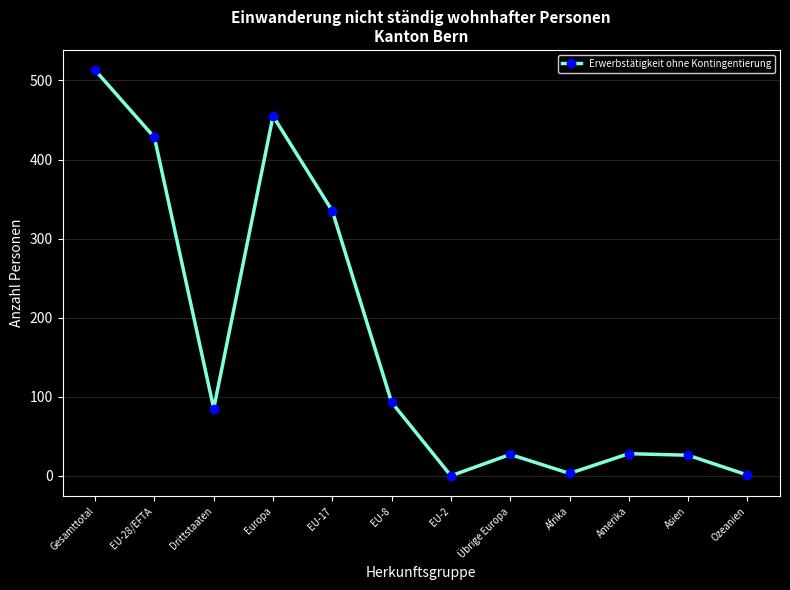

True or false: there are more than 2 points higher than both neighbors.

True